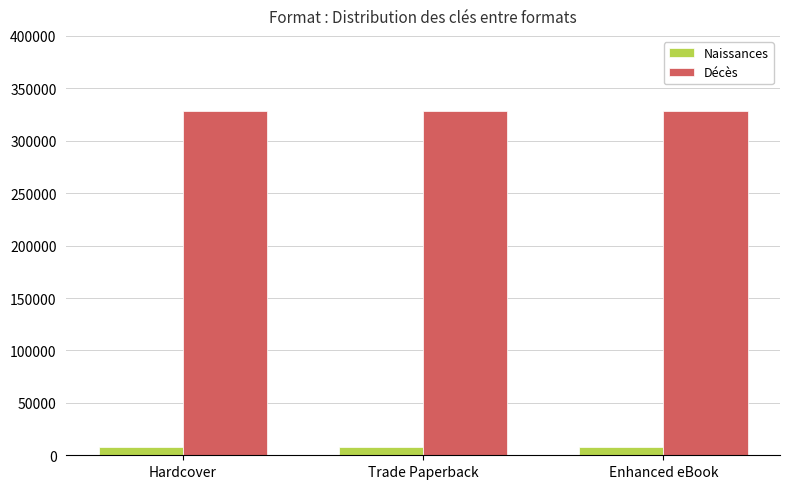

What is the sum of the Décès values at Hardcover and Trade Paperback?

657430